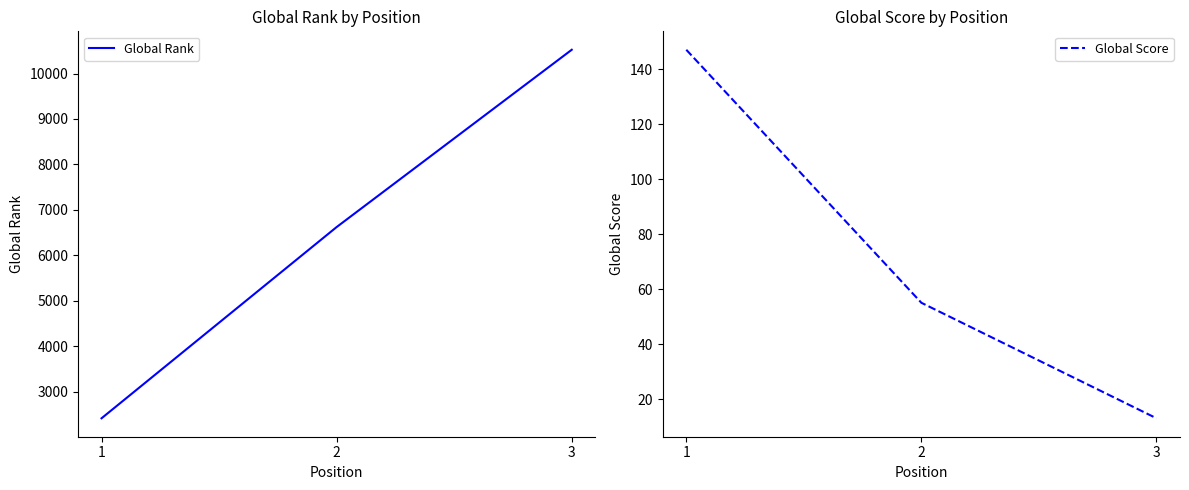

Is the value of Global Score at 2 greater than the value of Global Rank at 1?

No